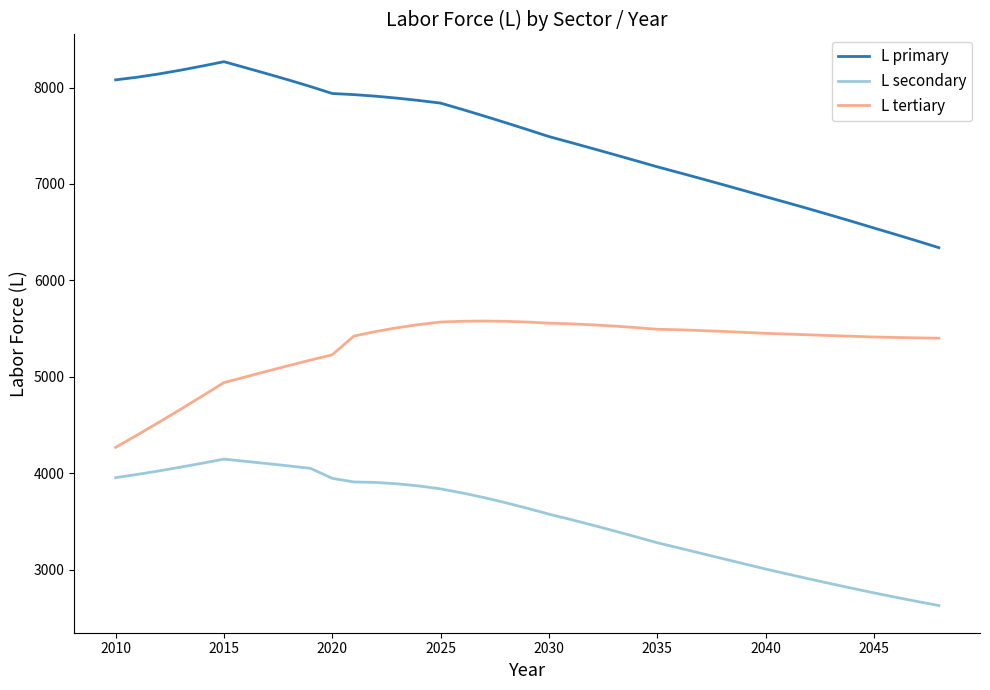

What is the lowest value of the L tertiary series?

4268.3